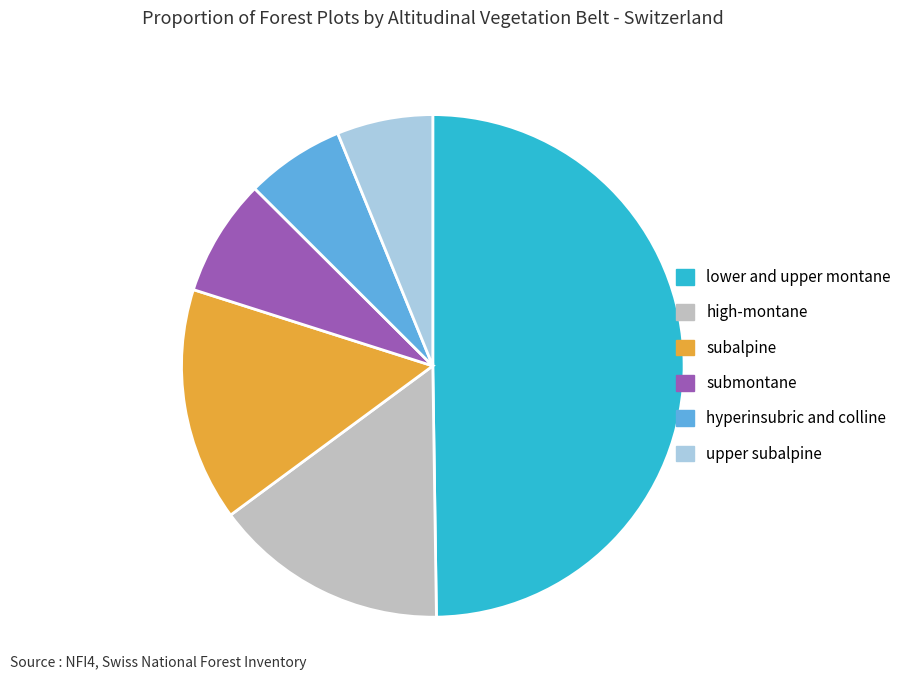

Do submontane and subalpine together represent more than half of the pie?

No